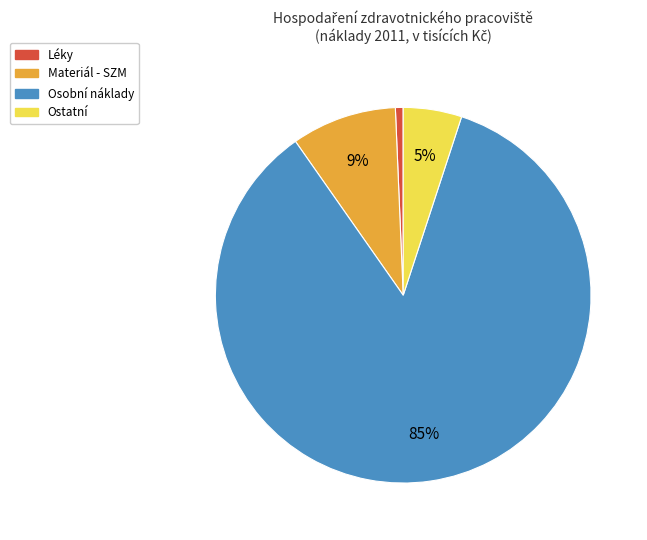

Does Osobní náklady represent more than half of the total?

Yes